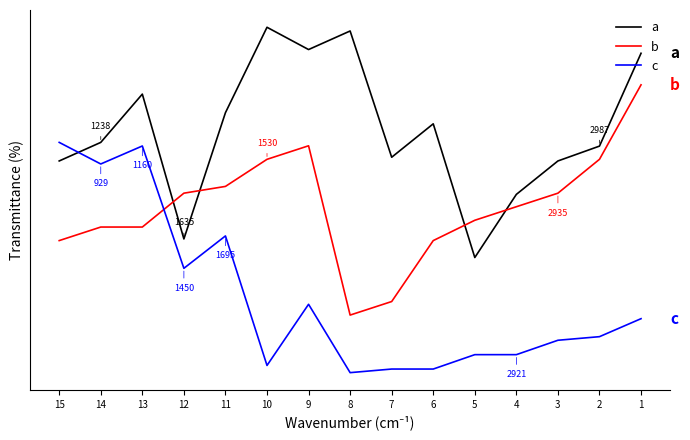

How many data points in a are above 60?

7